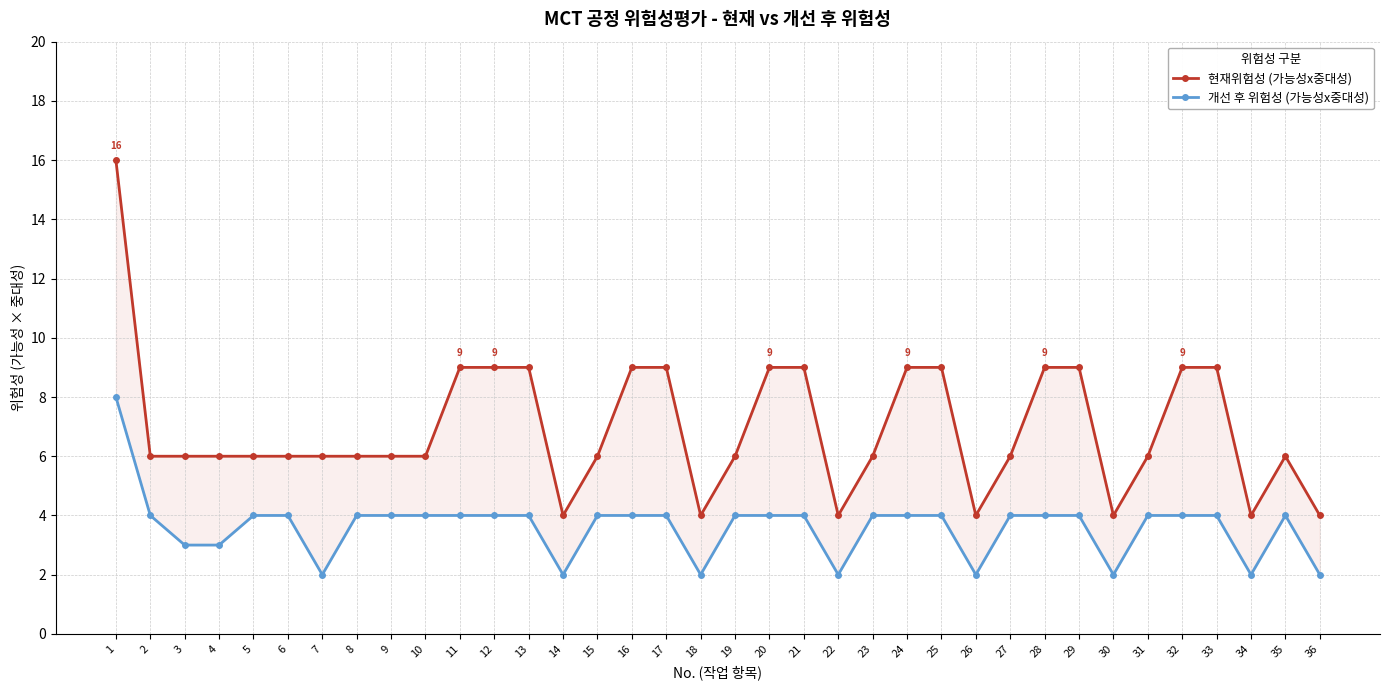

Reading right to left, transcribe all the data shown in this chart.

현재위험성 (가능성x중대성): 36=4	35=6	34=4	33=9	32=9	31=6	30=4	29=9	28=9	27=6	26=4	25=9	24=9	23=6	22=4	21=9	20=9	19=6	18=4	17=9	16=9	15=6	14=4	13=9	12=9	11=9	10=6	9=6	8=6	7=6	6=6	5=6	4=6	3=6	2=6	1=16
개선 후 위험성 (가능성x중대성): 36=2	35=4	34=2	33=4	32=4	31=4	30=2	29=4	28=4	27=4	26=2	25=4	24=4	23=4	22=2	21=4	20=4	19=4	18=2	17=4	16=4	15=4	14=2	13=4	12=4	11=4	10=4	9=4	8=4	7=2	6=4	5=4	4=3	3=3	2=4	1=8